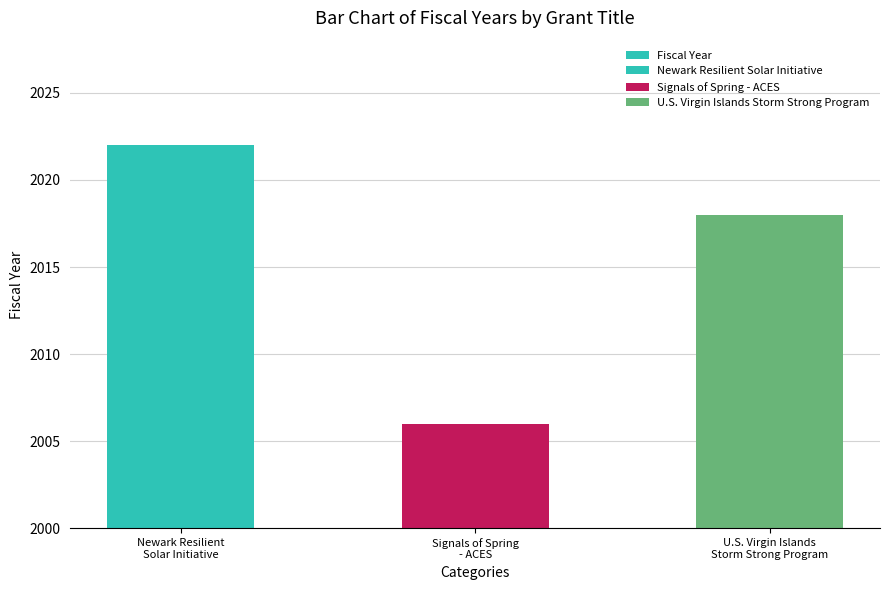

Rank the categories by value from lowest to highest.

Signals of Spring
- ACES, U.S. Virgin Islands
Storm Strong Program, Newark Resilient
Solar Initiative